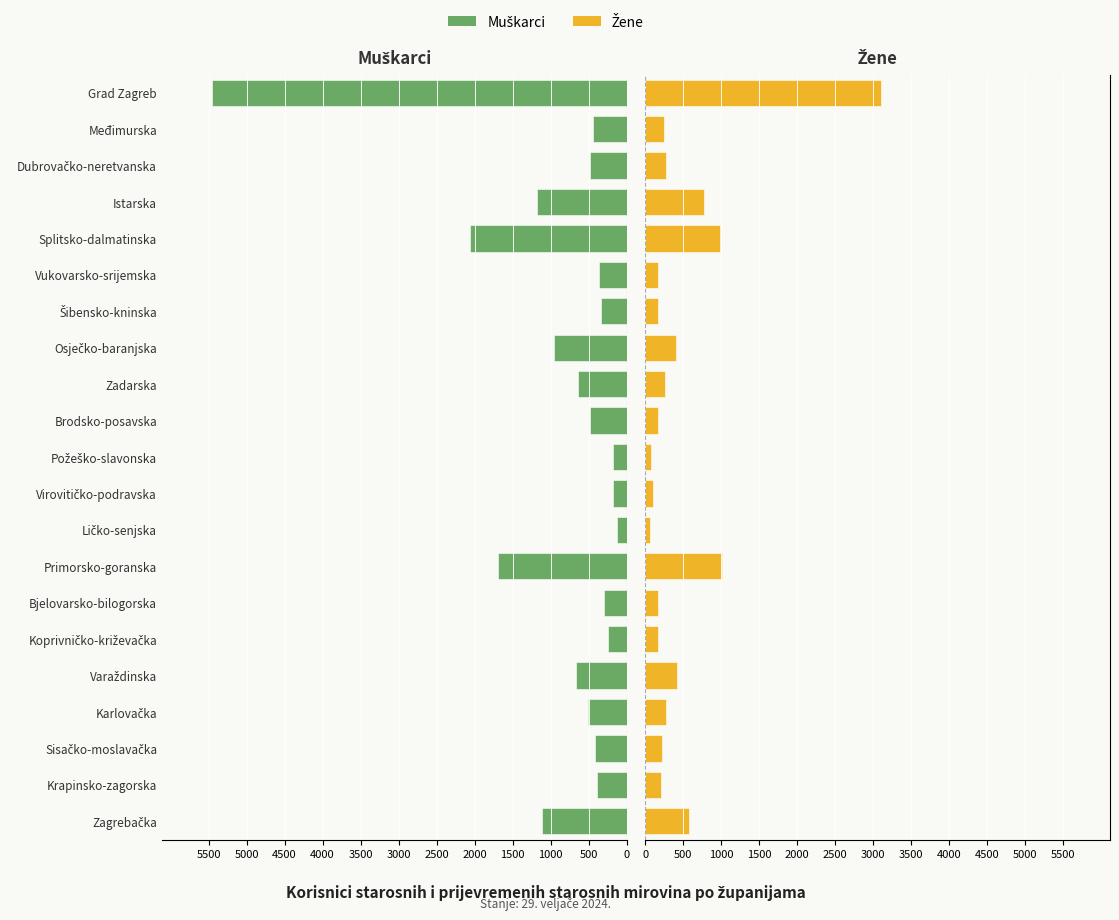

What is the difference between the Žene values at Šibensko-kninska and Istarska?

607